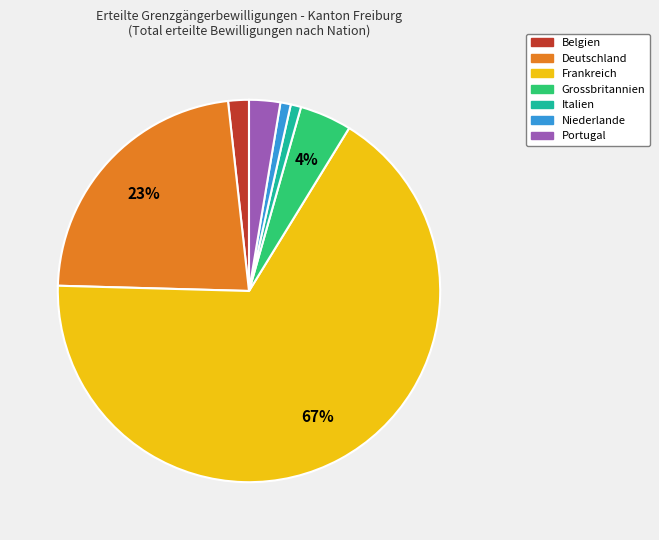

Do Grossbritannien and Deutschland together represent more than half of the pie?

No